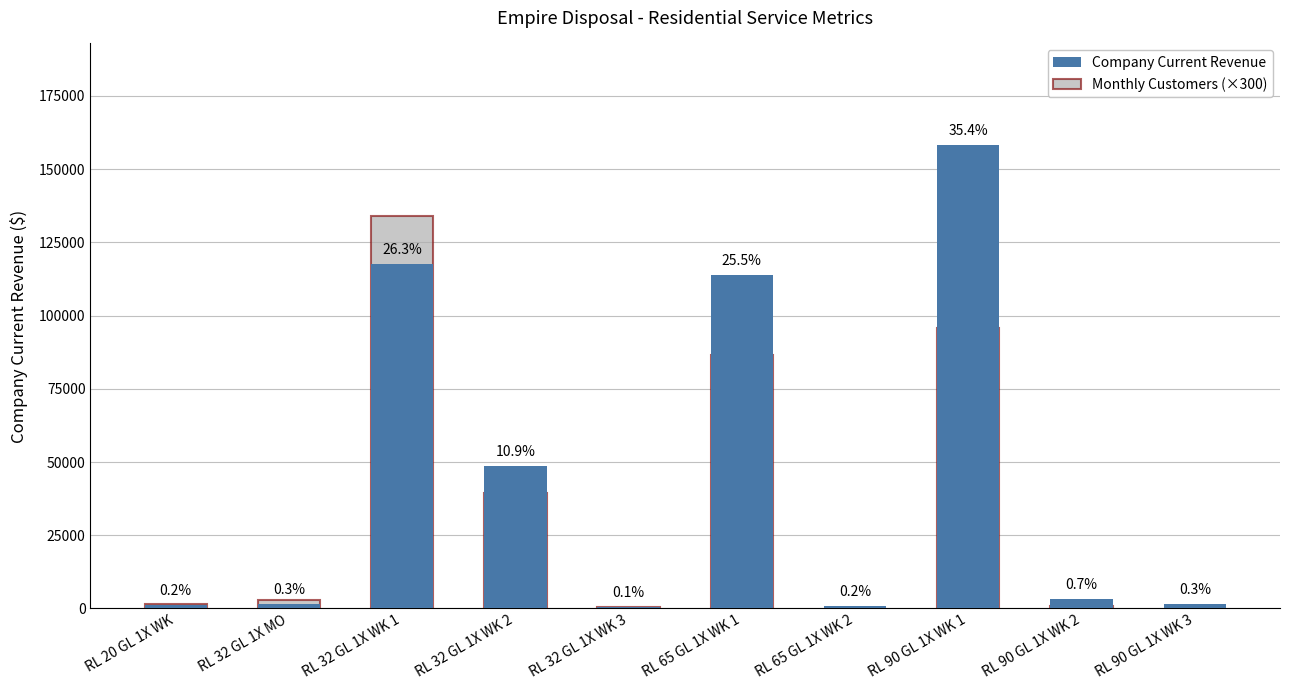

Where does the Monthly Customers (×300) series first go above 2799?

RL 32 GL 1X MO